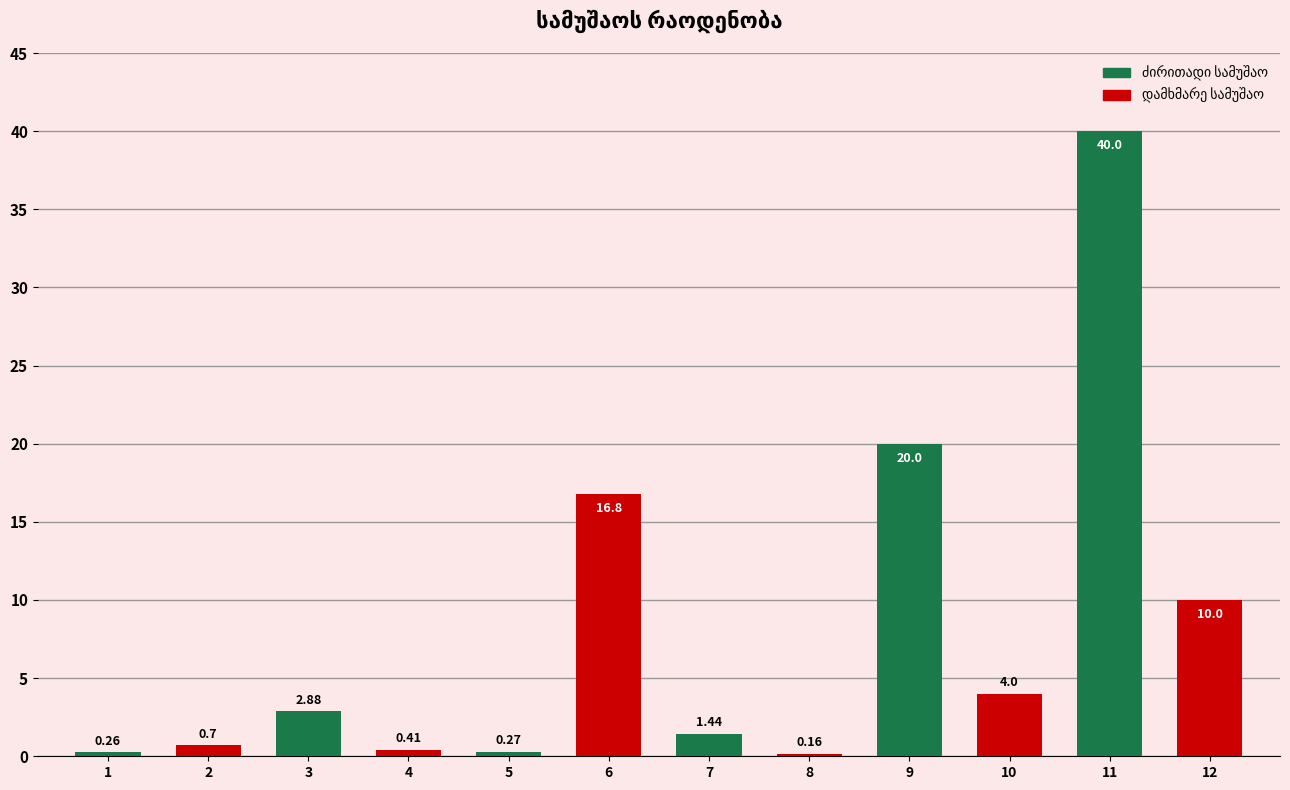

What is the greatest value displayed?

40.0